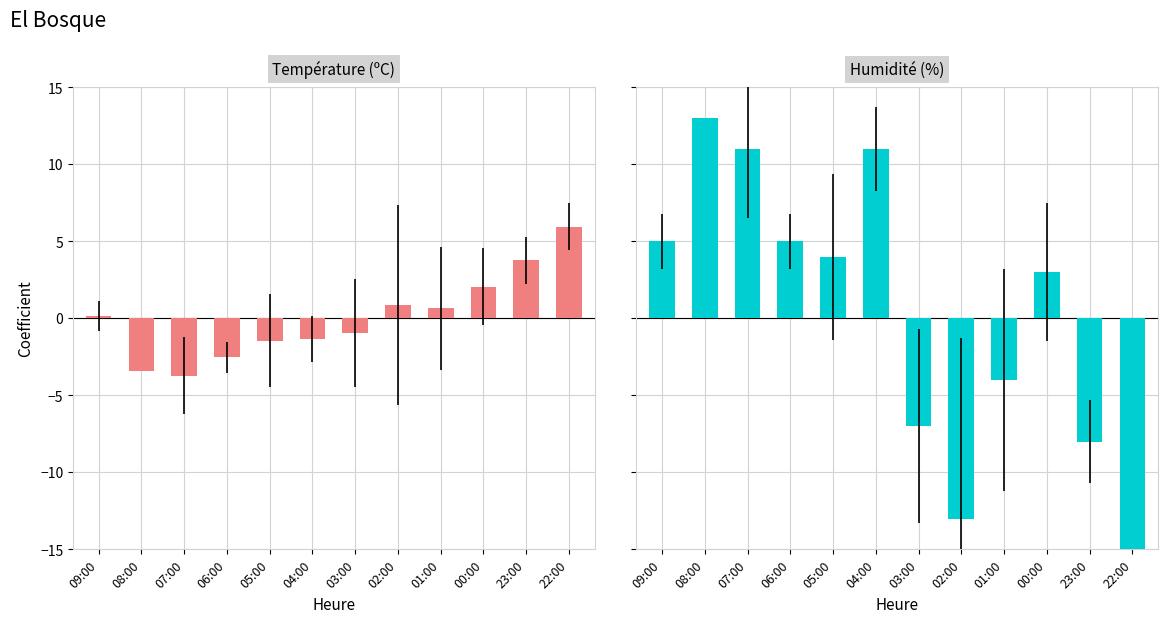

Does the chart contain any negative values?

Yes